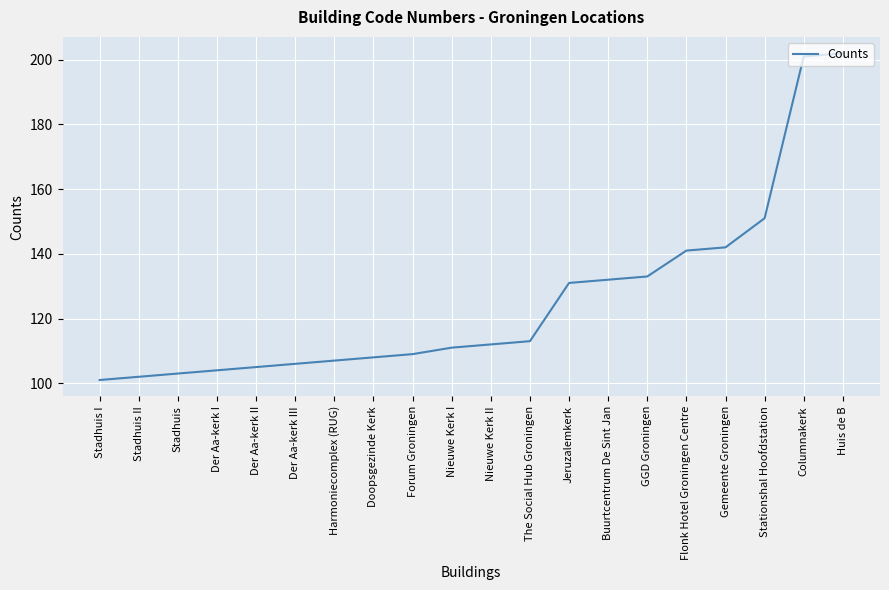

What is the smallest value displayed?

101